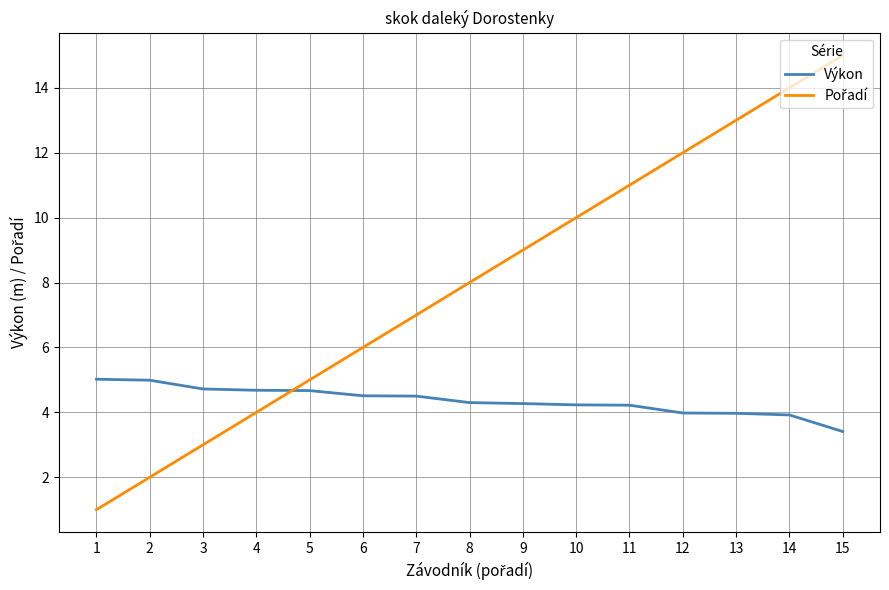

What is the total value across all series at 4?

8.7